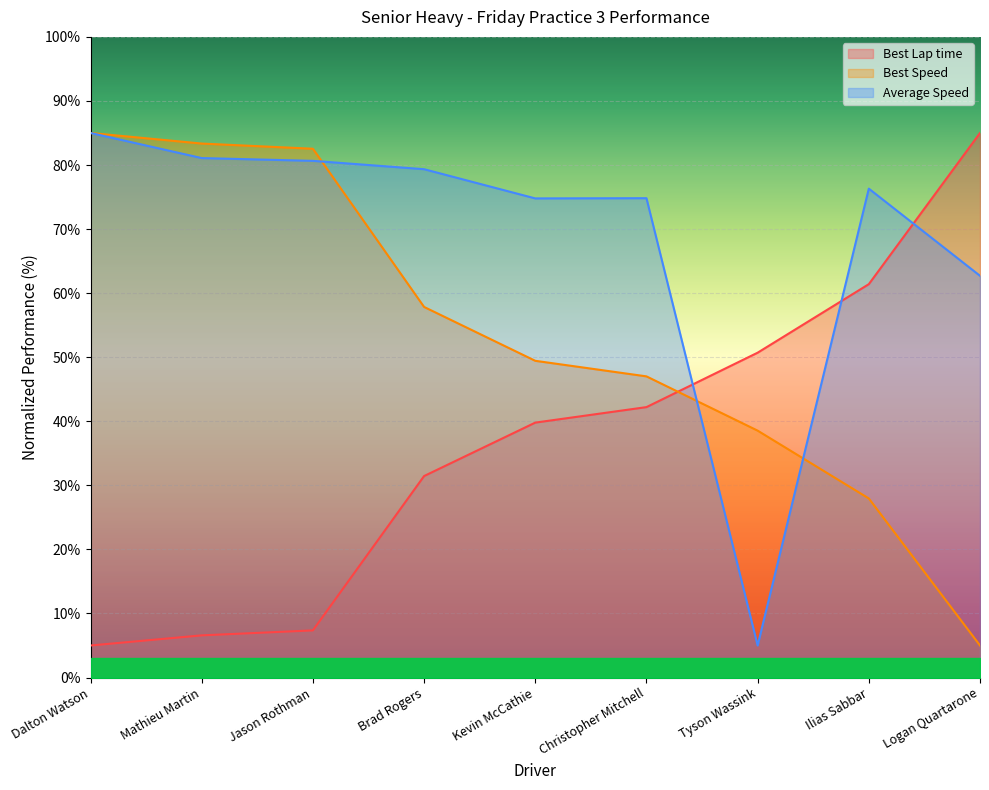

True or false: Best Speed has more than 1 points higher than both neighbors.

False